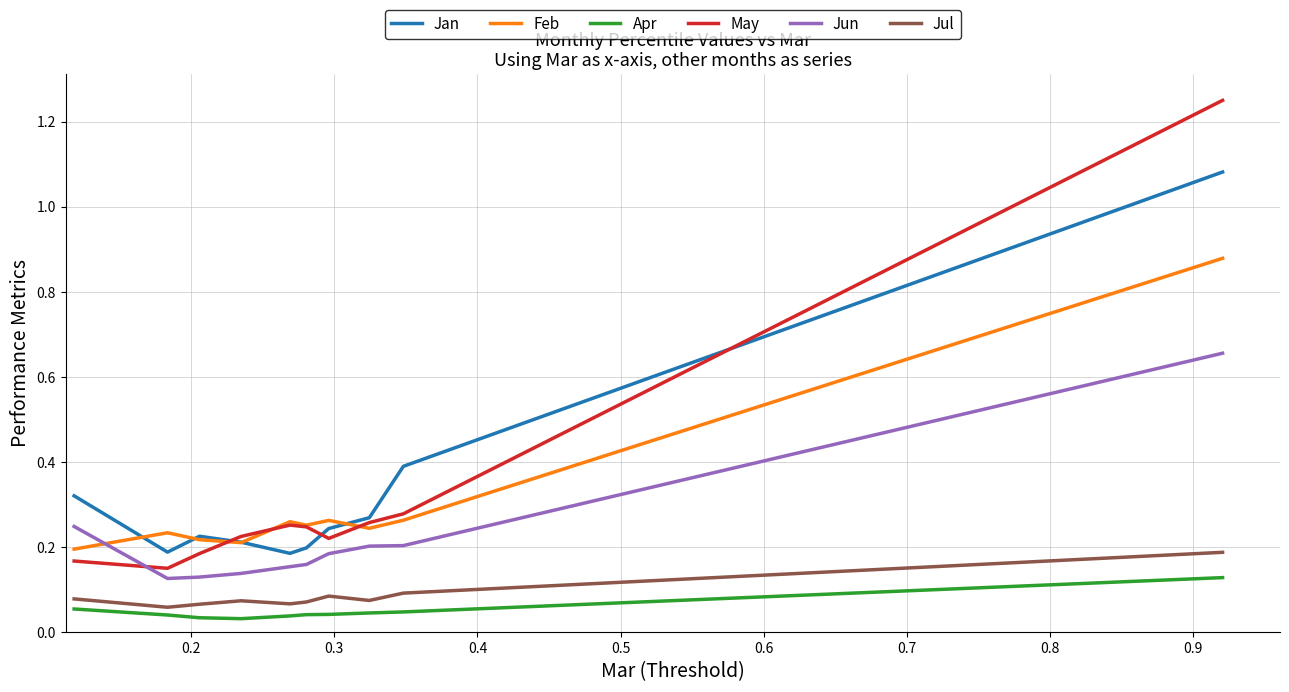

Rank the series by their maximum value, from highest to lowest.

May, Jan, Feb, Jun, Jul, Apr